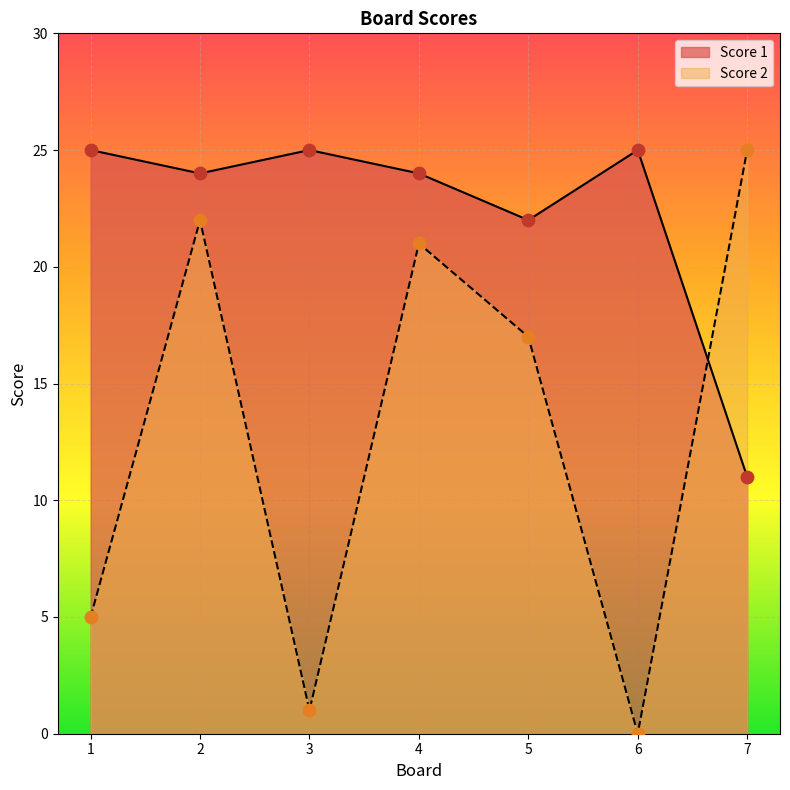

At how many categories does at least one series exceed 21?

7